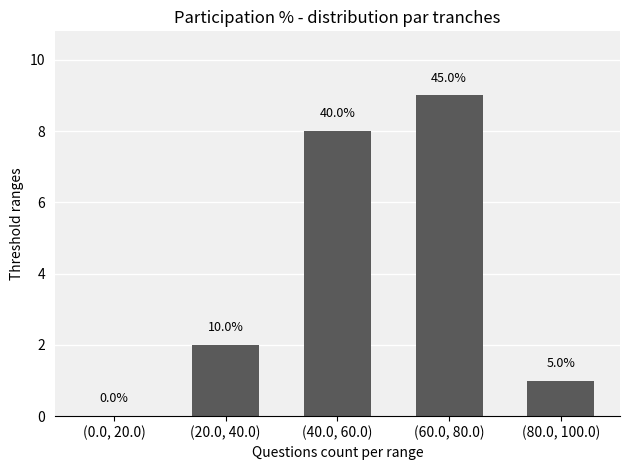

Is it true that the value at (40.0, 60.0) is 3?

False